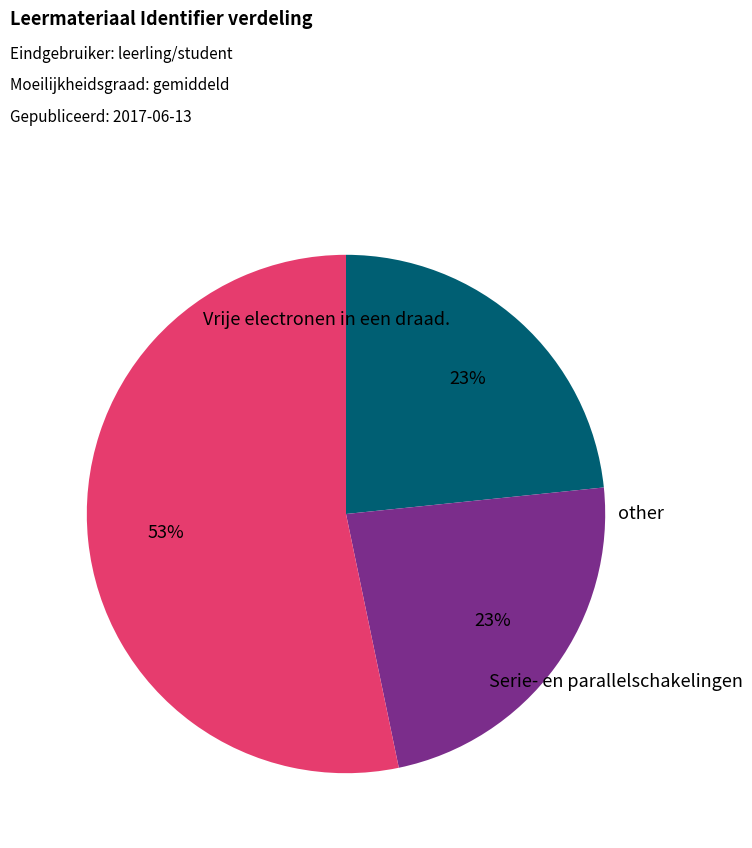

Is there any slice that represents more than half of the pie?

Yes